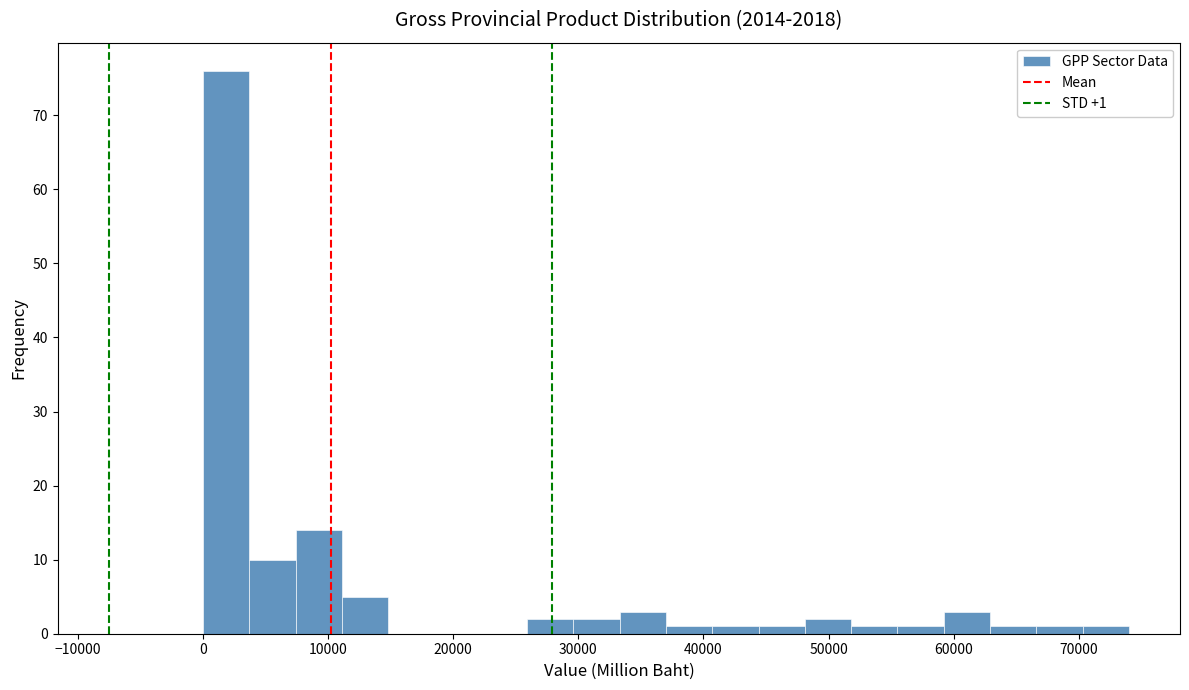

Around what value on the x-axis is the tallest bar? Give the approximate position of its centre, as read against the axis.

2000